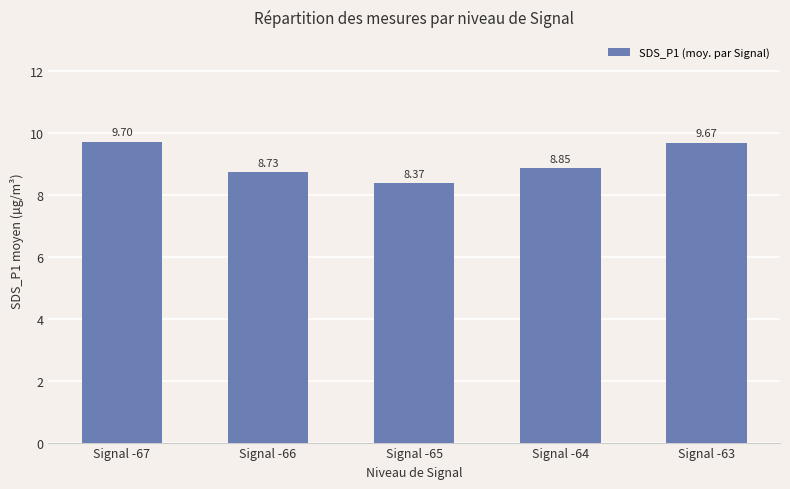

List the labels in order of value, smallest first.

Signal -65, Signal -66, Signal -64, Signal -63, Signal -67